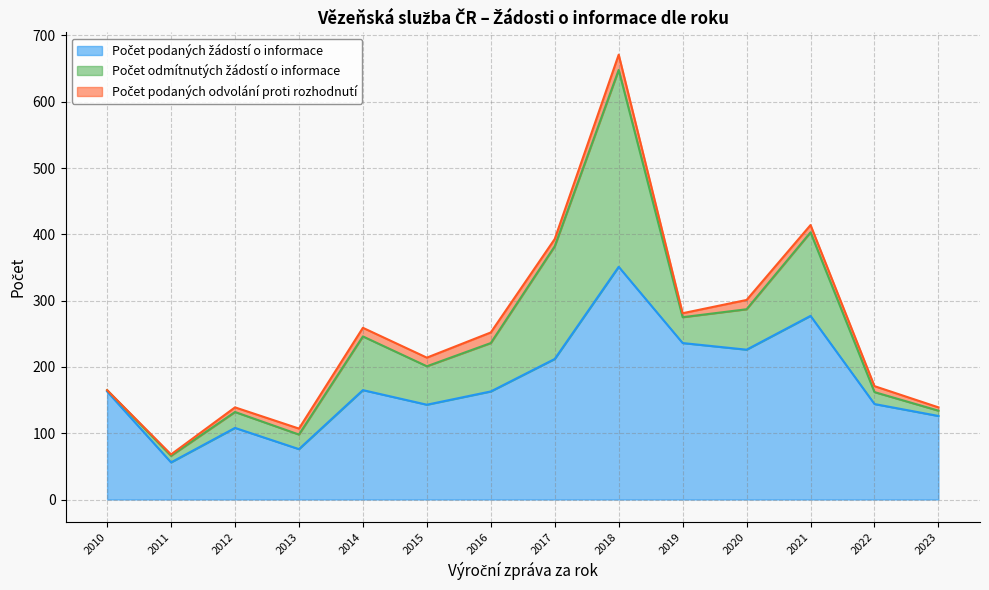

Read the Počet podaných žádostí o informace value at 2021, to the nearest 50.

300